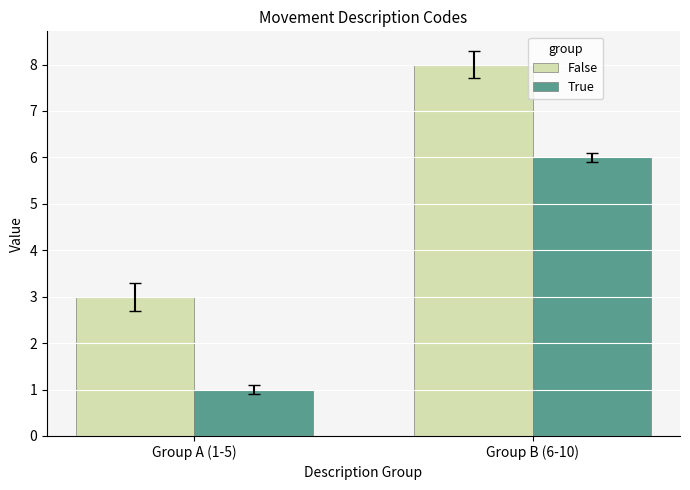

What is the maximum value shown in the chart?

8